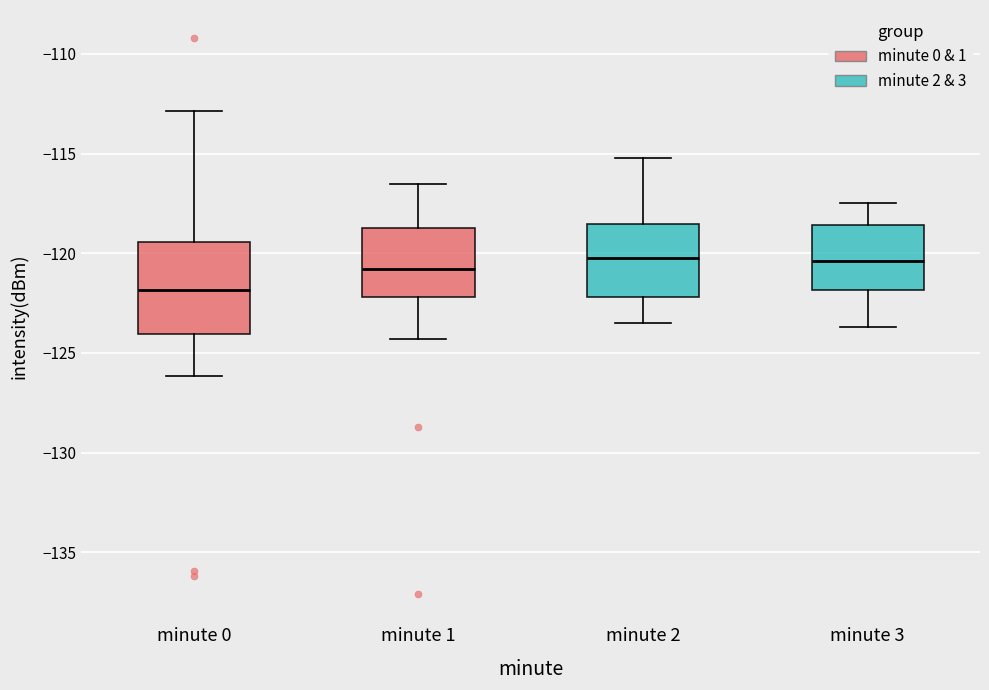

Where is the lower edge of the box for minute 0 on the y-axis? The values are not printed on the chart, so give them approximately, as read against the axis.

-124.0